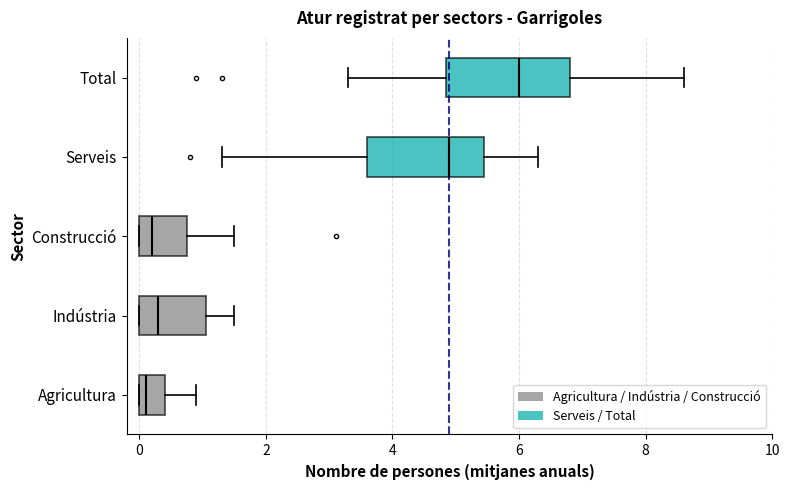

Reading bottom to top, transcribe this box plot: for each box, give where its median line is, the range the box spans, and where its two whiskers end, as read against the x-axis. The values are not printed on the chart, so give them approximately, as read against the axis.

Agricultura: median 0.2, box 0.0 to 0.4, whiskers 0.0 to 1.0
Indústria: median 0.4, box 0.0 to 1.0, whiskers 0.0 to 1.6
Construcció: median 0.2, box 0.0 to 0.8, whiskers 0.0 to 1.6
Serveis: median 5.0, box 3.6 to 5.4, whiskers 1.4 to 6.4
Total: median 6.0, box 4.8 to 6.8, whiskers 3.4 to 8.6